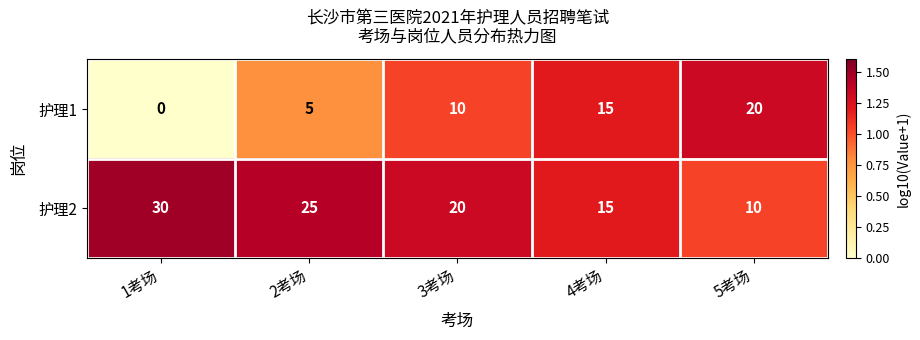

The value of 护理1 at 4考场 is 15. True or false?

True